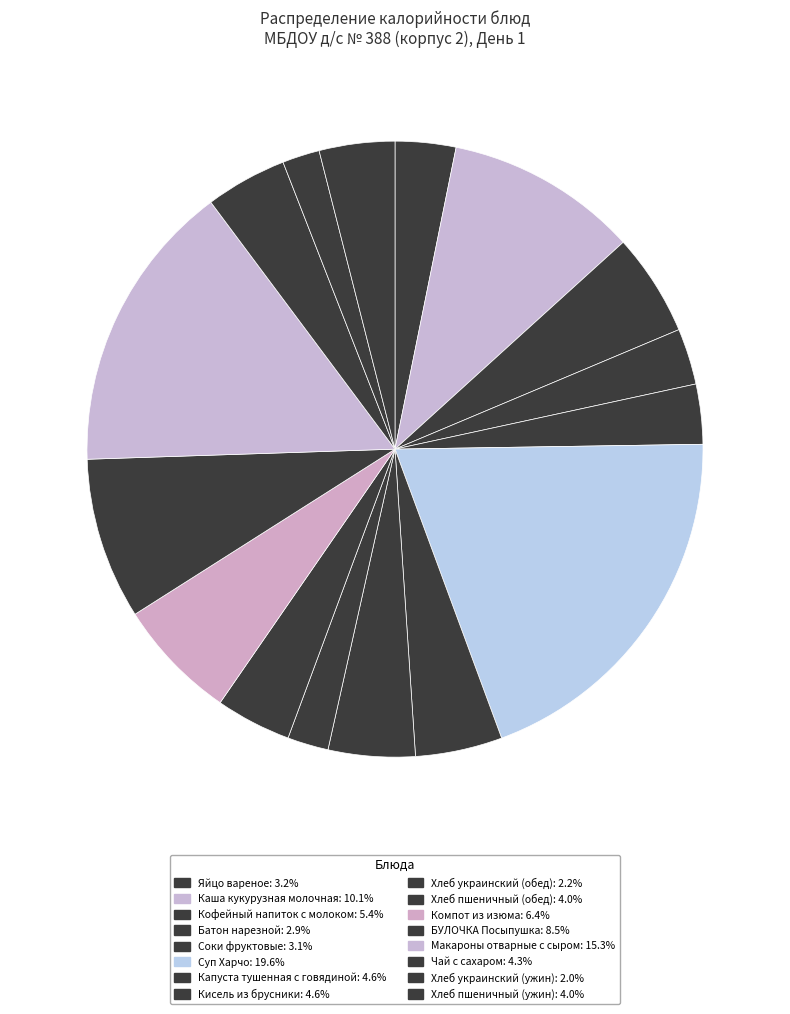

Is Компот из изюма the majority of the pie?

No